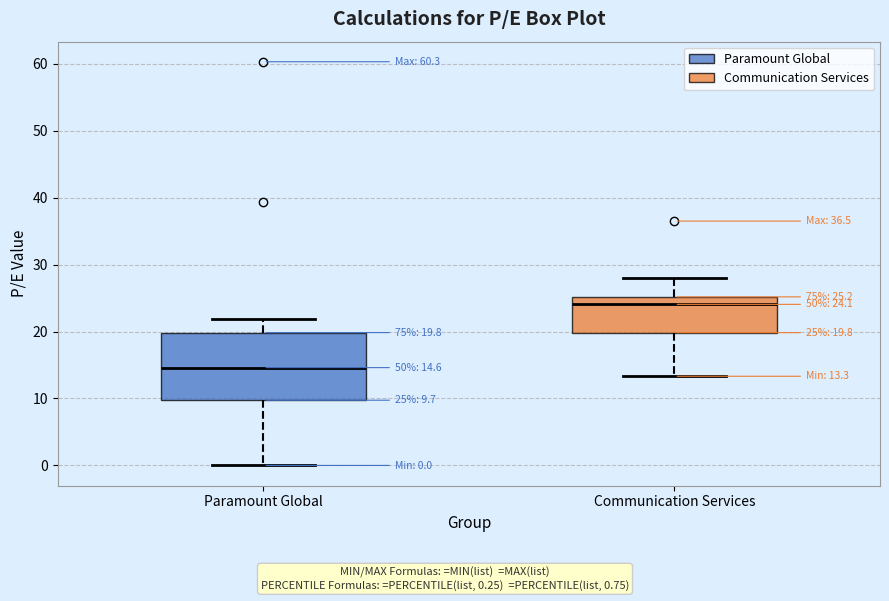

Which box is the tallest, from its lower edge to its upper edge?

Paramount Global